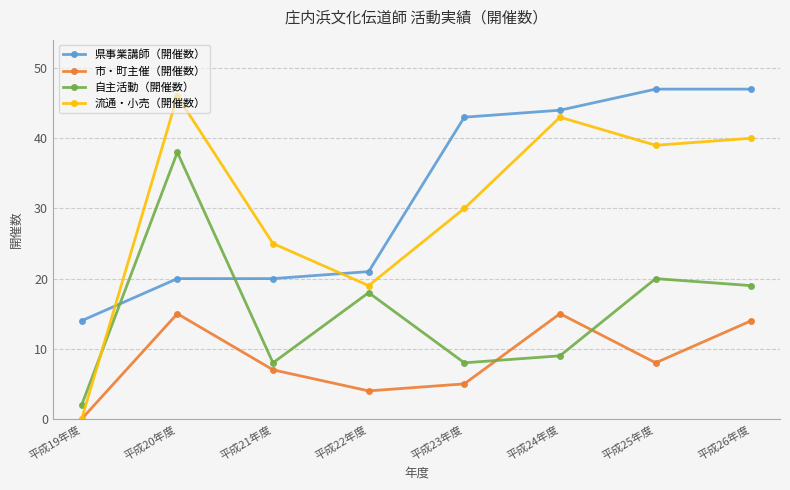

Where is the first local maximum for 自主活動（開催数）?

平成20年度